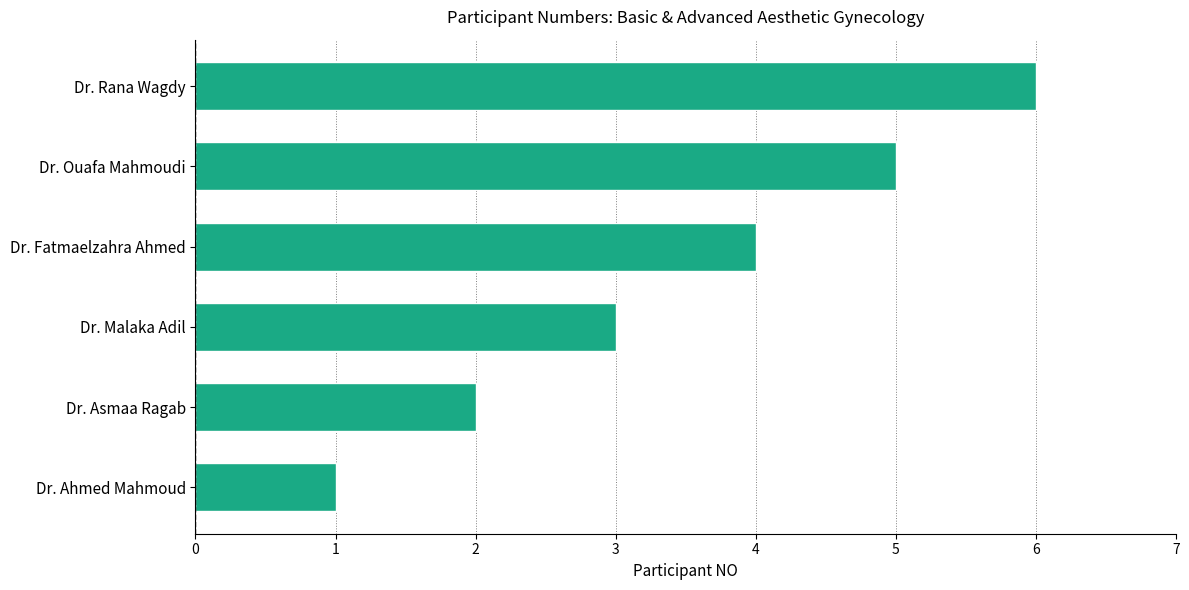

List the labels in order of value, smallest first.

Dr. Ahmed Mahmoud, Dr. Asmaa Ragab, Dr. Malaka Adil, Dr. Fatmaelzahra Ahmed, Dr. Ouafa Mahmoudi, Dr. Rana Wagdy